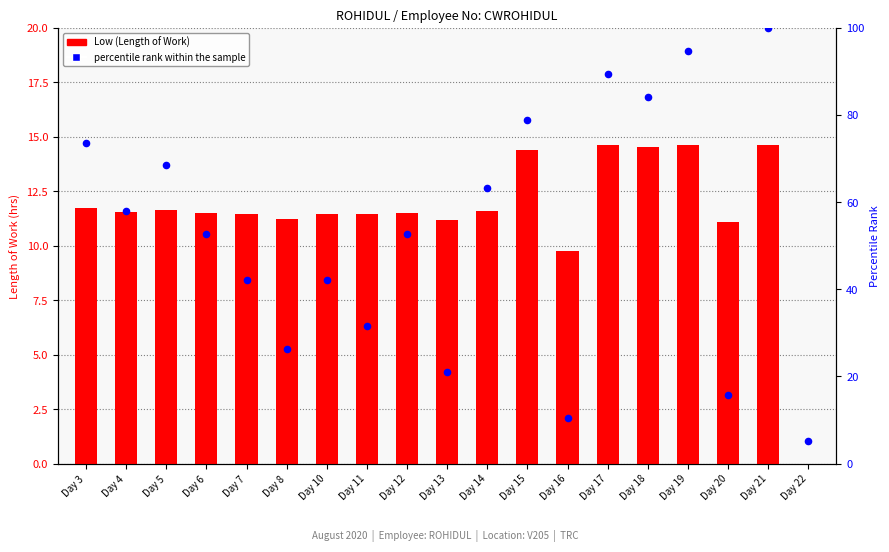

At how many categories does at least one series exceed 2?

19